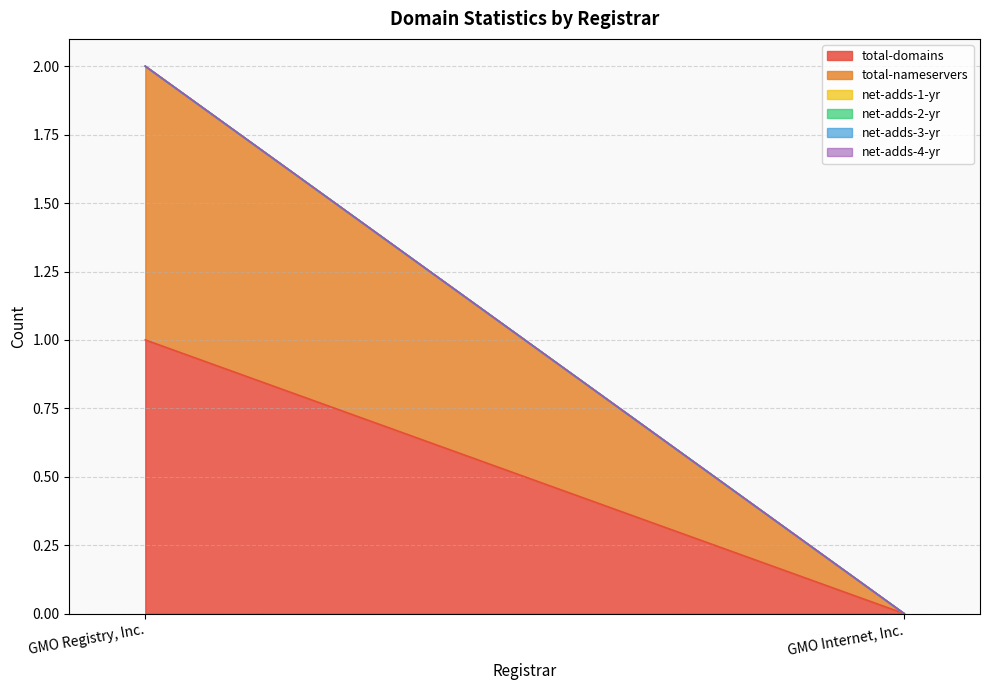

Reading left to right, extract all data points from this chart.

total-domains: 1	0
total-nameservers: 1	0
net-adds-1-yr: 0	0
net-adds-2-yr: 0	0
net-adds-3-yr: 0	0
net-adds-4-yr: 0	0